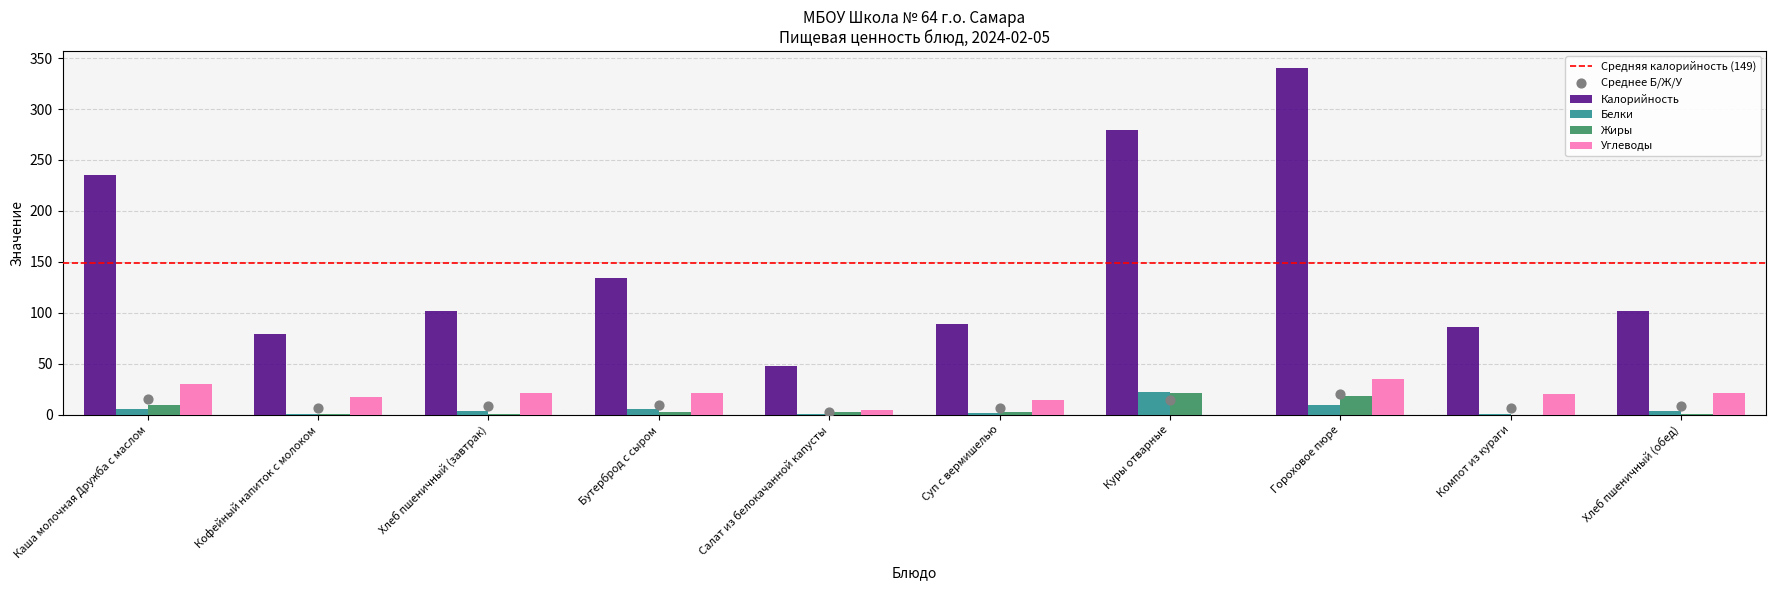

Which series contains the highest Y value?

Калорийность